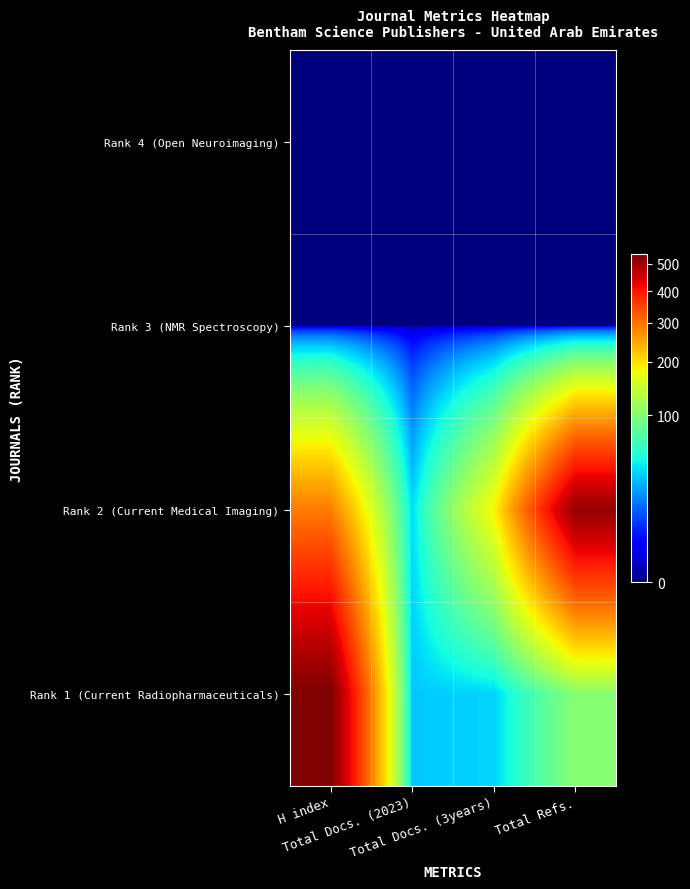

Count the number of categories in the chart.

4